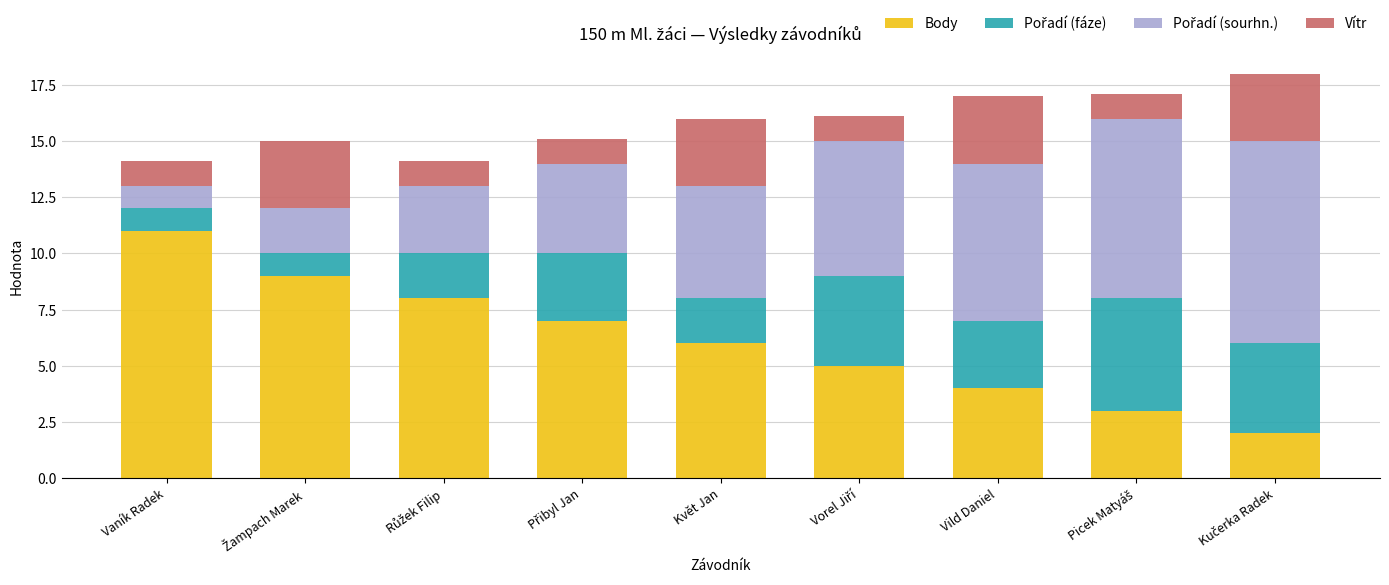

What is the average value of the Body series?

6.1